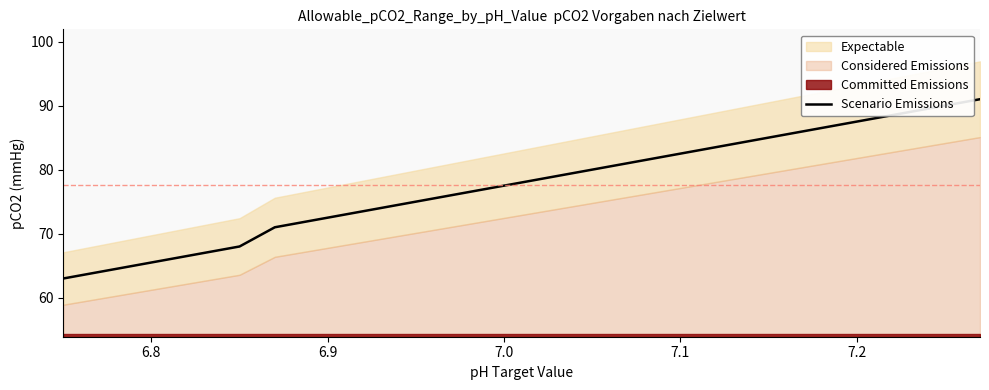

How many values exceed 78?

13